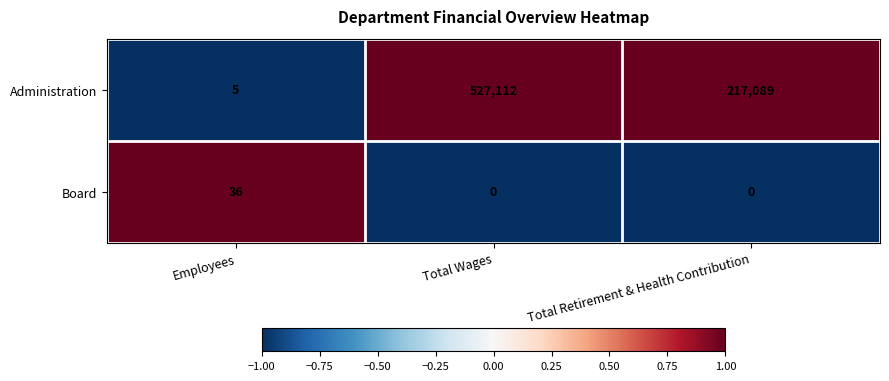

At which label does Administration reach its peak?

Total Wages